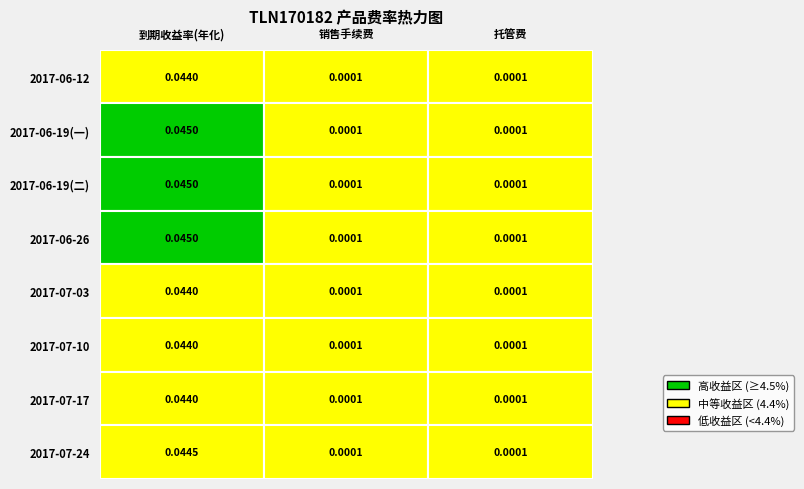

Rank the series at 托管费 from highest to lowest value.

2017-06-12, 2017-06-19_1, 2017-06-19_2, 2017-06-26, 2017-07-03, 2017-07-10, 2017-07-17, 2017-07-24